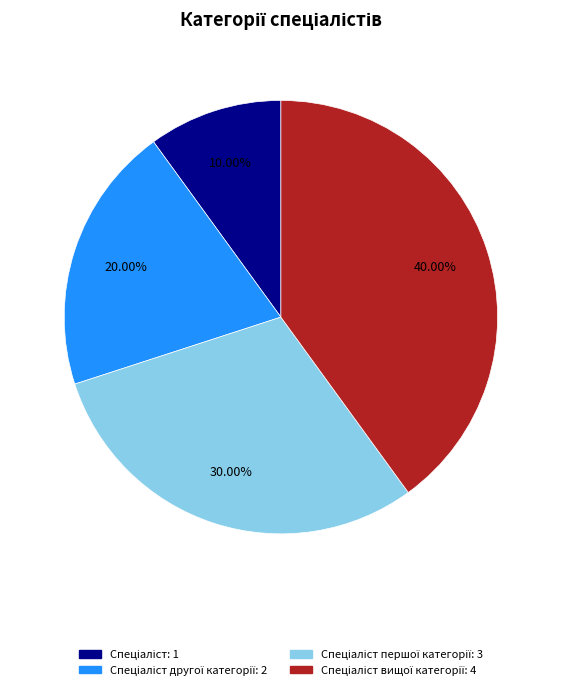

How many segments does this pie chart have?

4